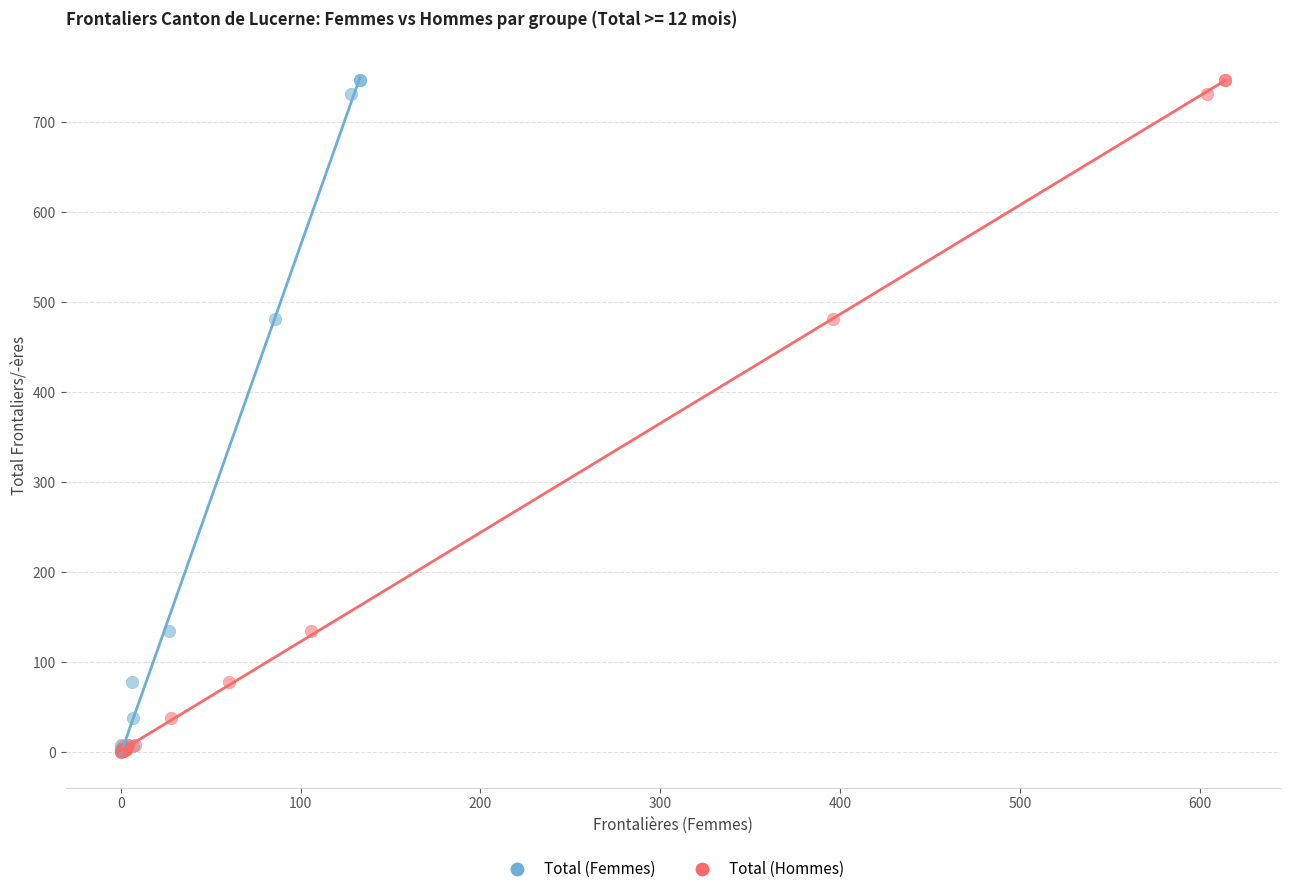

What are all the series names shown in the legend?

Total (Femmes), Total (Hommes)